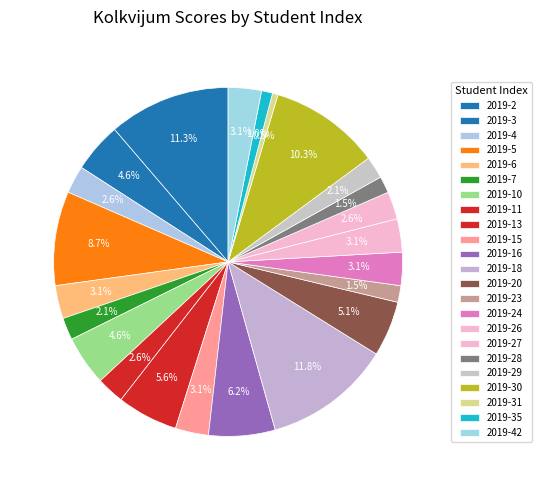

To the nearest percent, what portion does 2019-24 represent?

3%